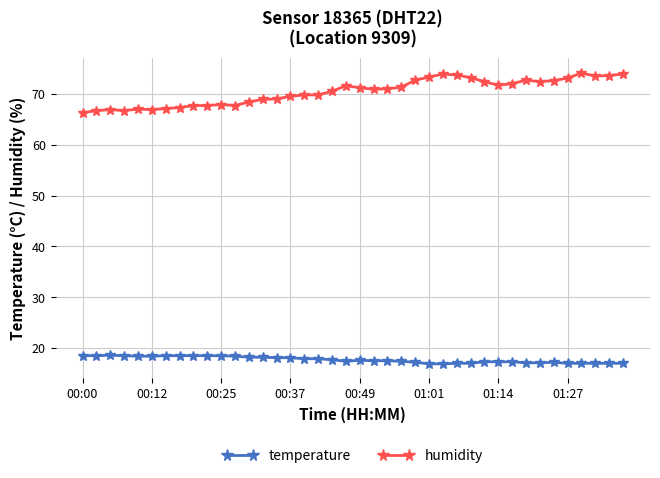

How many series are shown in this chart?

2